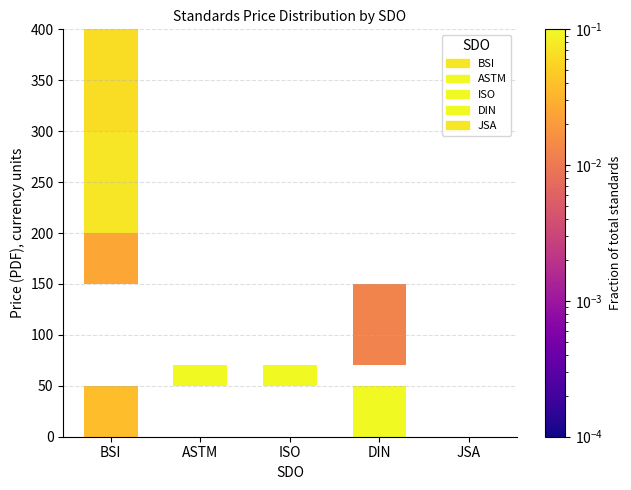

What is the label of the 4th bar from the left?

DIN